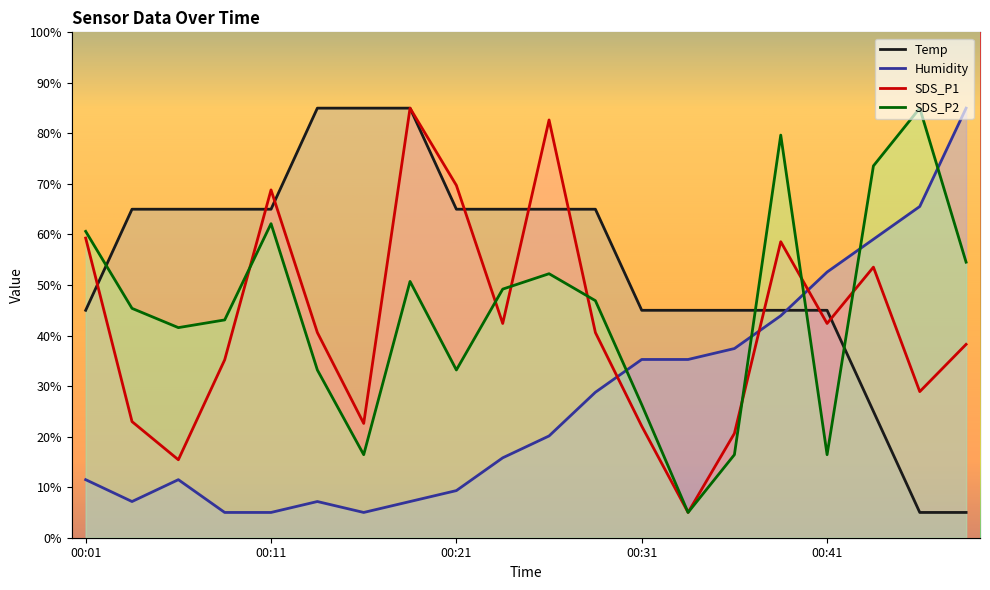

Between which two adjacent categories do Humidity and SDS_P2 first intersect?

00:28 and 00:31